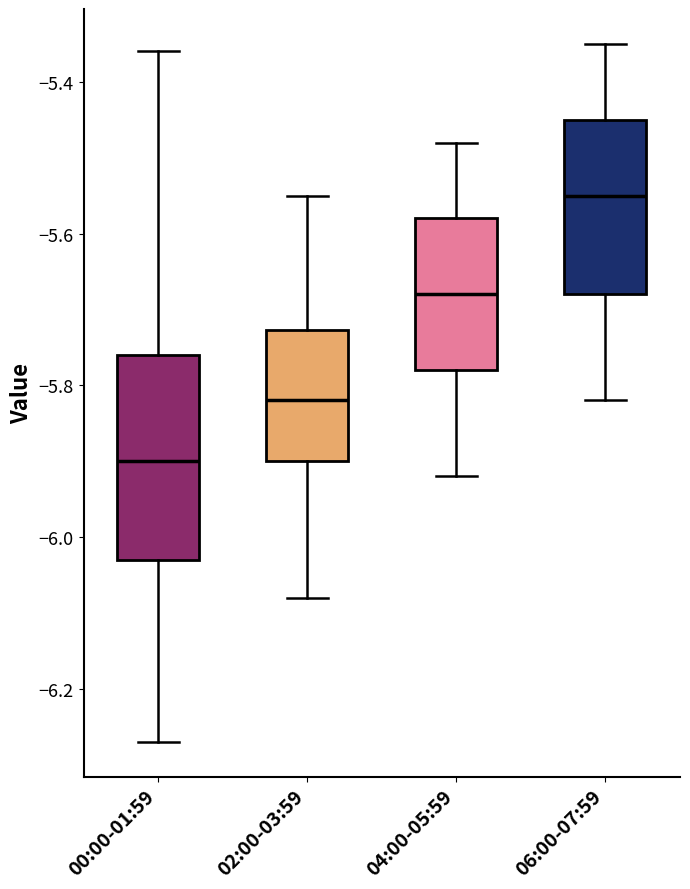

Reading left to right, read every box against the y-axis: the position of its median line, the range the box covers, and the ends of its whiskers. The values are not printed on the chart, so give them approximately, as read against the axis.

00:00-01:59: median -5.90, box -6.02 to -5.76, whiskers -6.26 to -5.36
02:00-03:59: median -5.82, box -5.90 to -5.72, whiskers -6.08 to -5.54
04:00-05:59: median -5.68, box -5.78 to -5.58, whiskers -5.92 to -5.48
06:00-07:59: median -5.54, box -5.68 to -5.44, whiskers -5.82 to -5.34